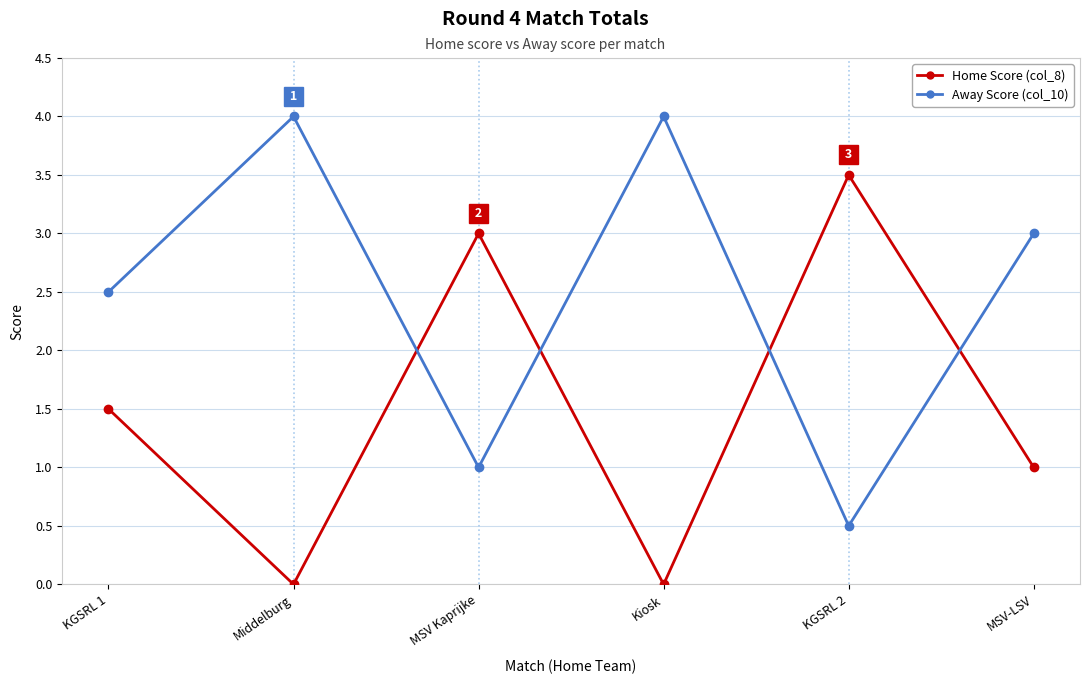

What is the highest value of the Away Score (col_10) series?

4.0